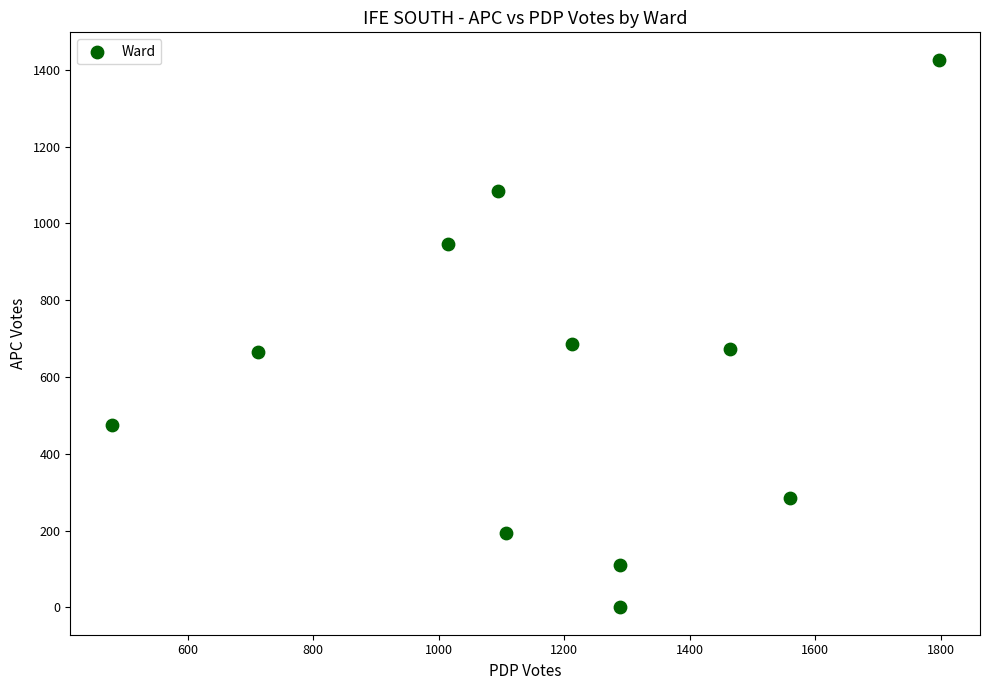

What is the average Y value?

595